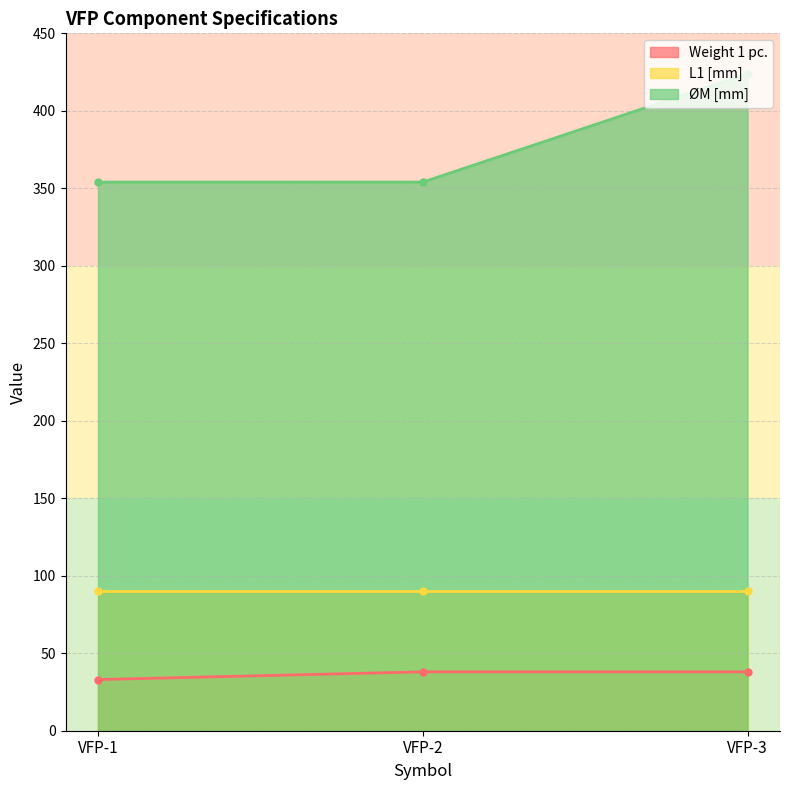

What is the difference between the maximum and minimum values in the Weight 1 pc. series?

5